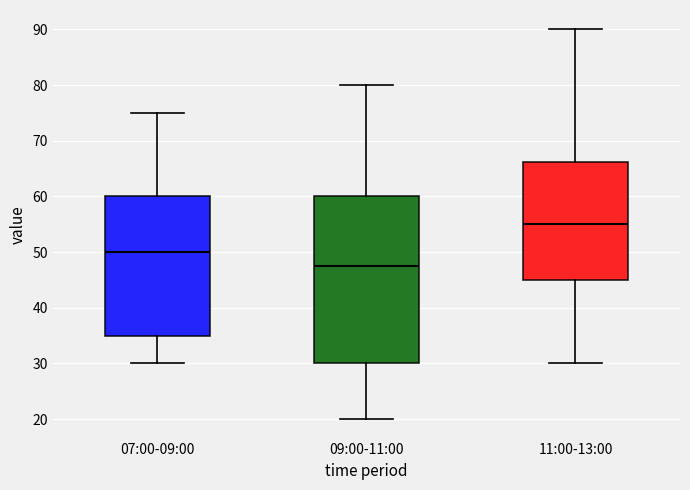

Reading left to right, transcribe this box plot: for each box, give where its median line is, the range the box spans, and where its two whiskers end, as read against the y-axis. The values are not printed on the chart, so give them approximately, as read against the axis.

07:00-09:00: median 50, box 35 to 60, whiskers 30 to 75
09:00-11:00: median 48, box 30 to 60, whiskers 20 to 80
11:00-13:00: median 55, box 45 to 66, whiskers 30 to 90